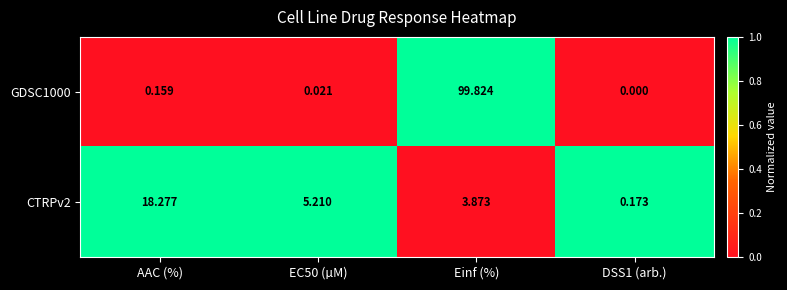

At which category is the sum across all series the highest?

Einf (%)